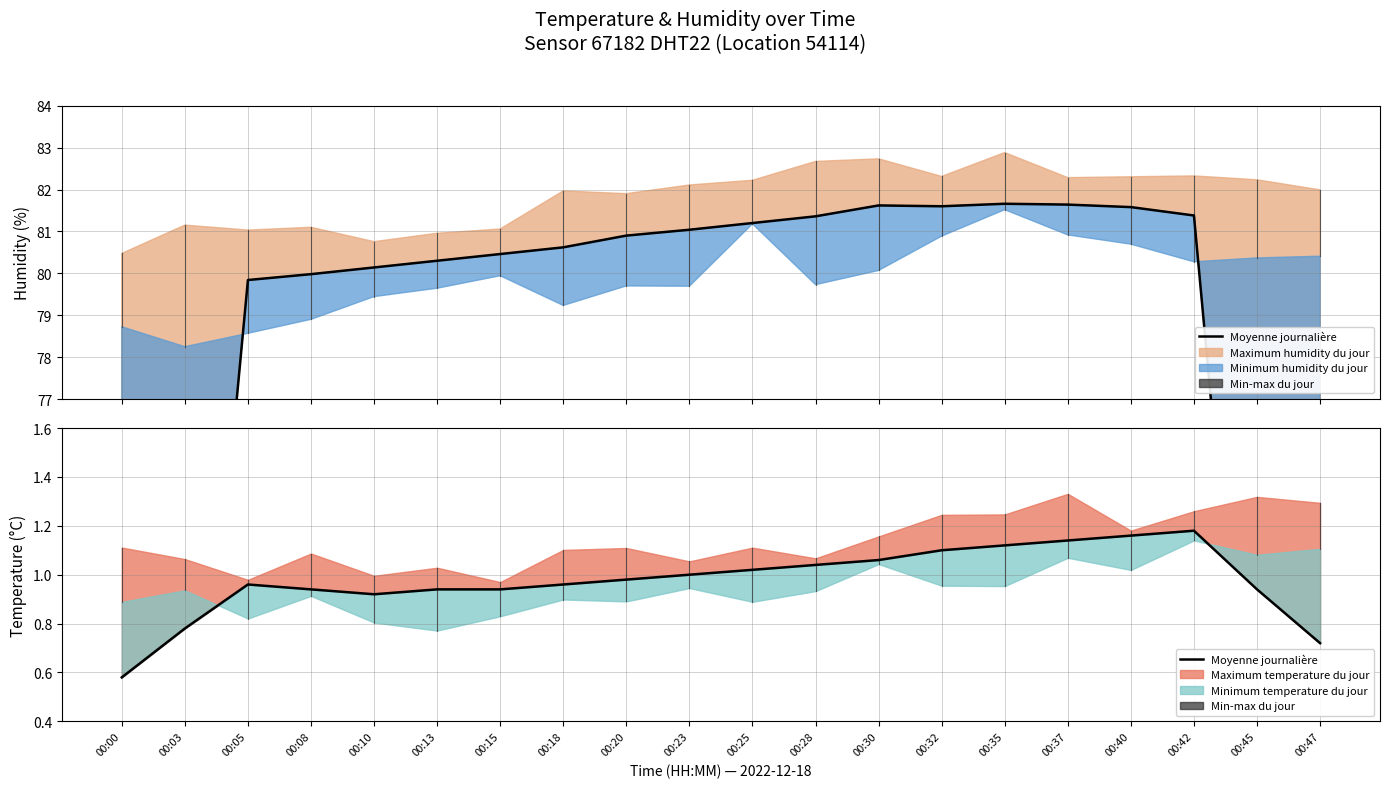

Rank the categories by value from lowest to highest.

00:00, 00:47, 00:03, 00:10, 00:15, 00:45, 00:08, 00:13, 00:18, 00:05, 00:20, 00:23, 00:25, 00:28, 00:30, 00:32, 00:35, 00:37, 00:40, 00:42